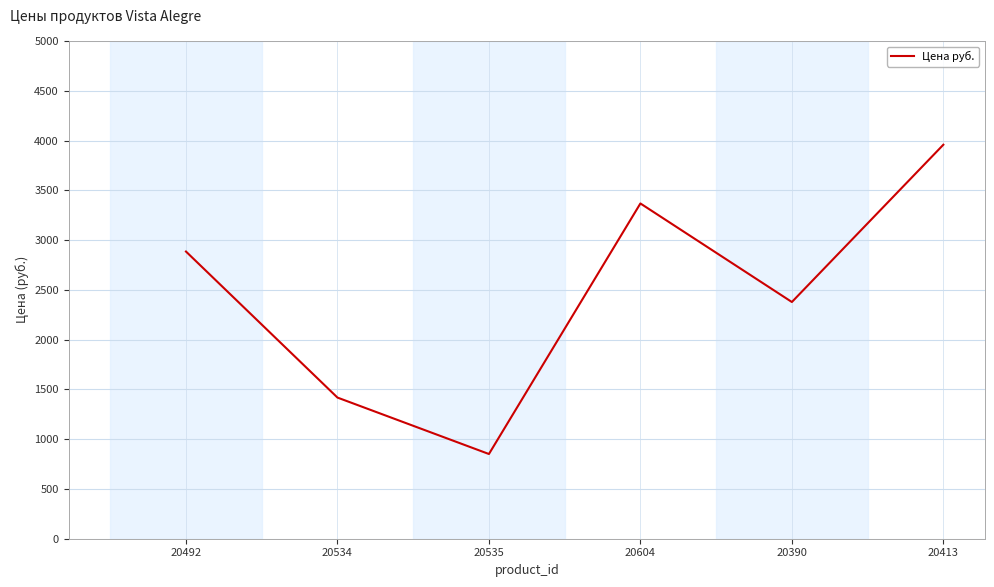

Rank the categories by value from lowest to highest.

20535, 20534, 20390, 20492, 20604, 20413